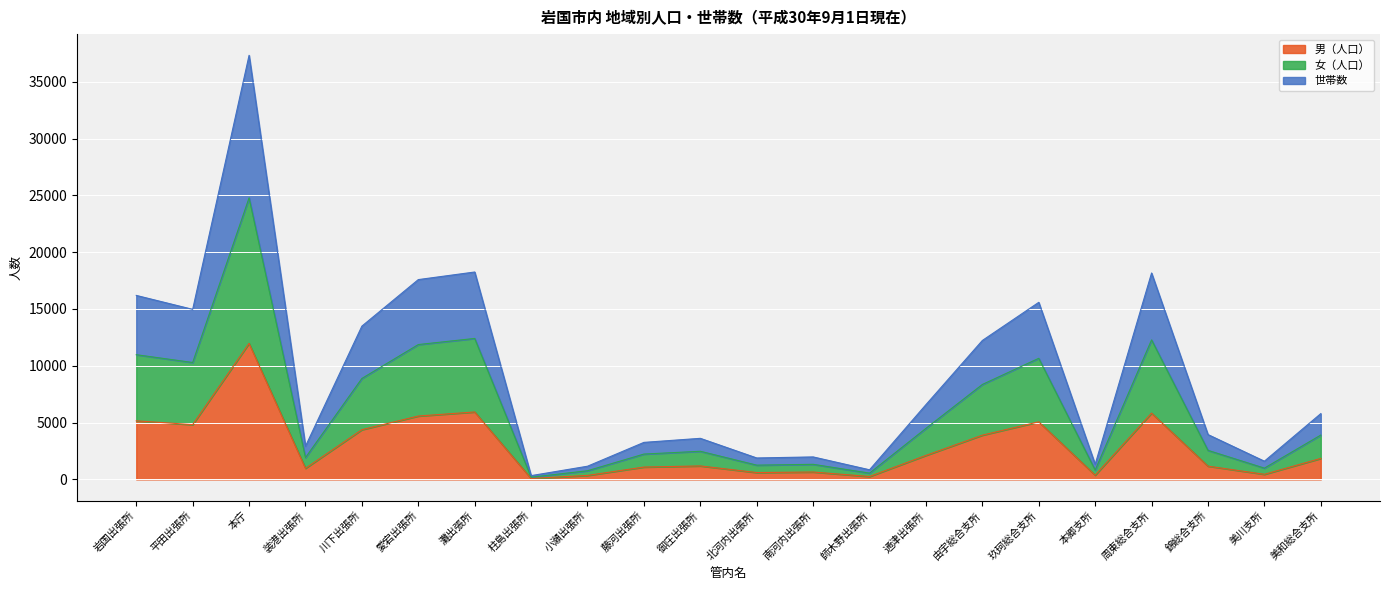

List the series in order of their overall mean, lowest first.

男（人口）, 女（人口）, 世帯数